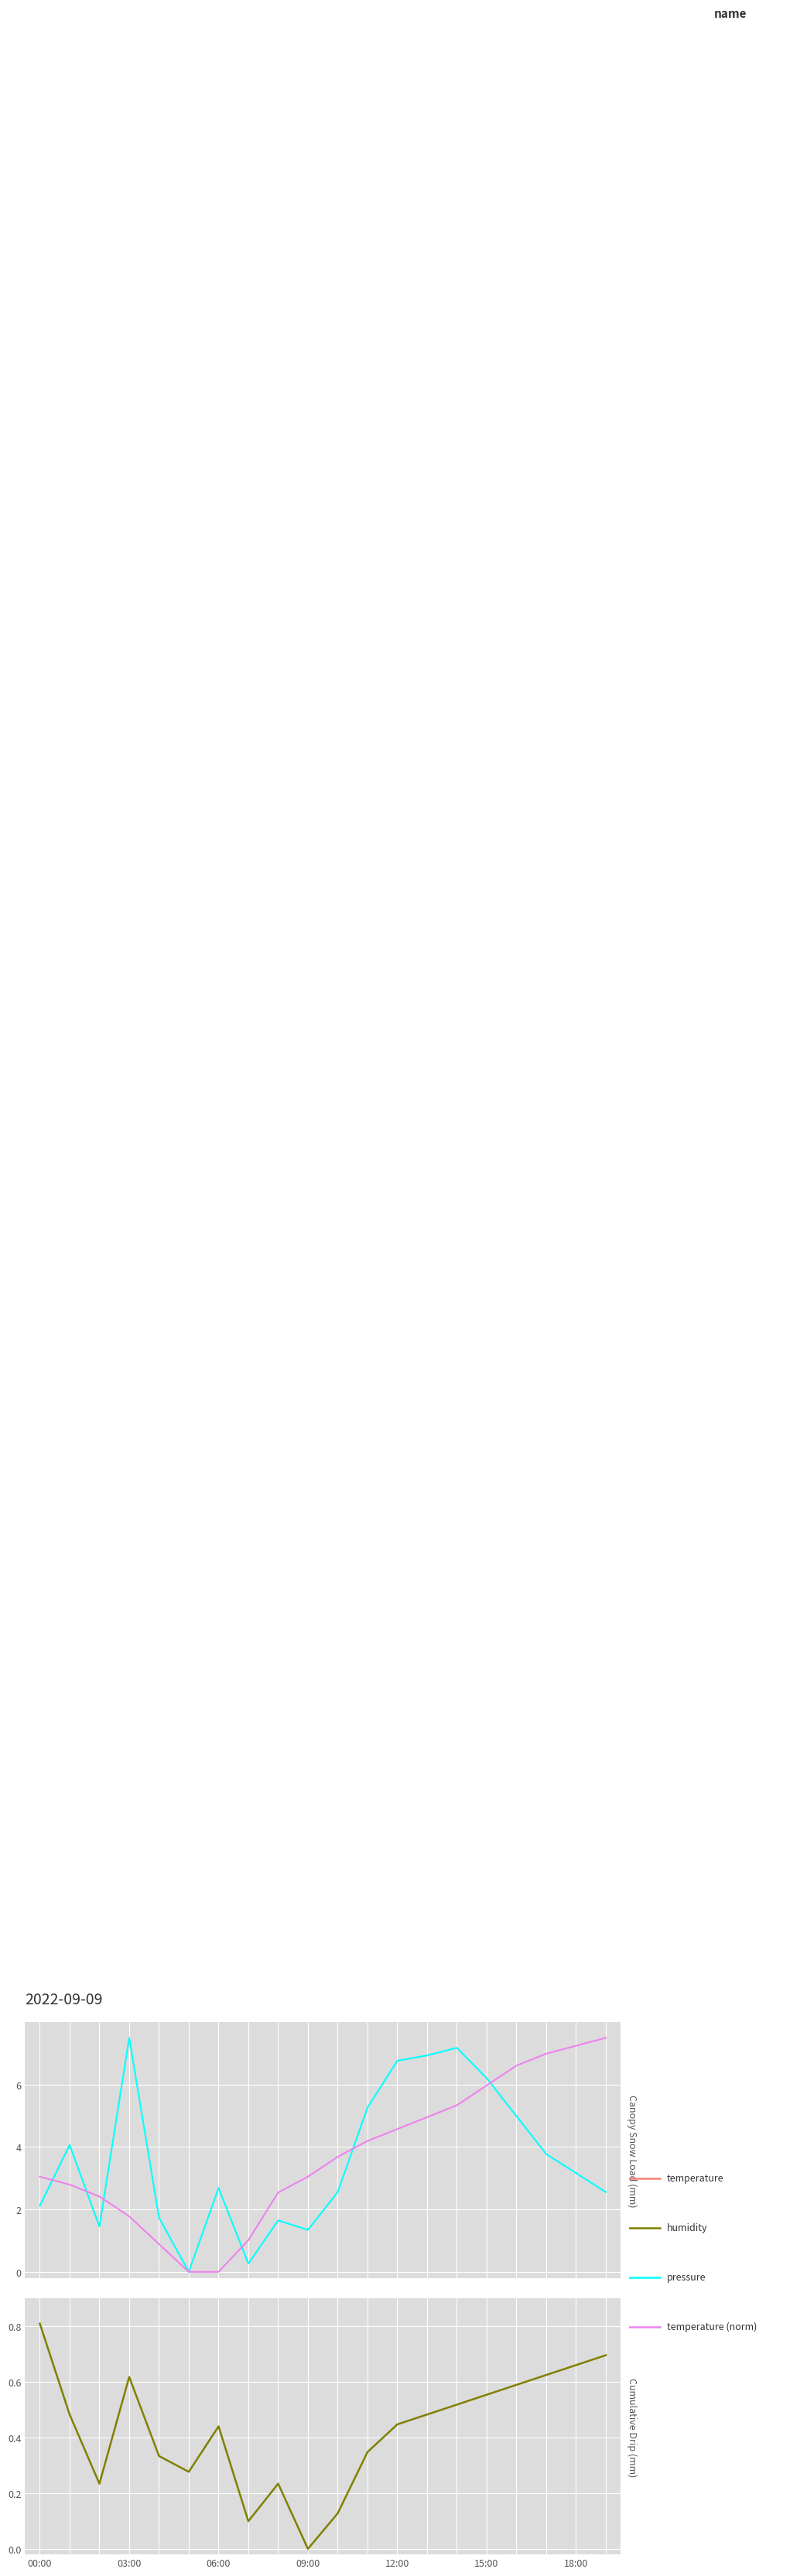

Where do temperature and humidity first cross each other?

00:00 and 03:00